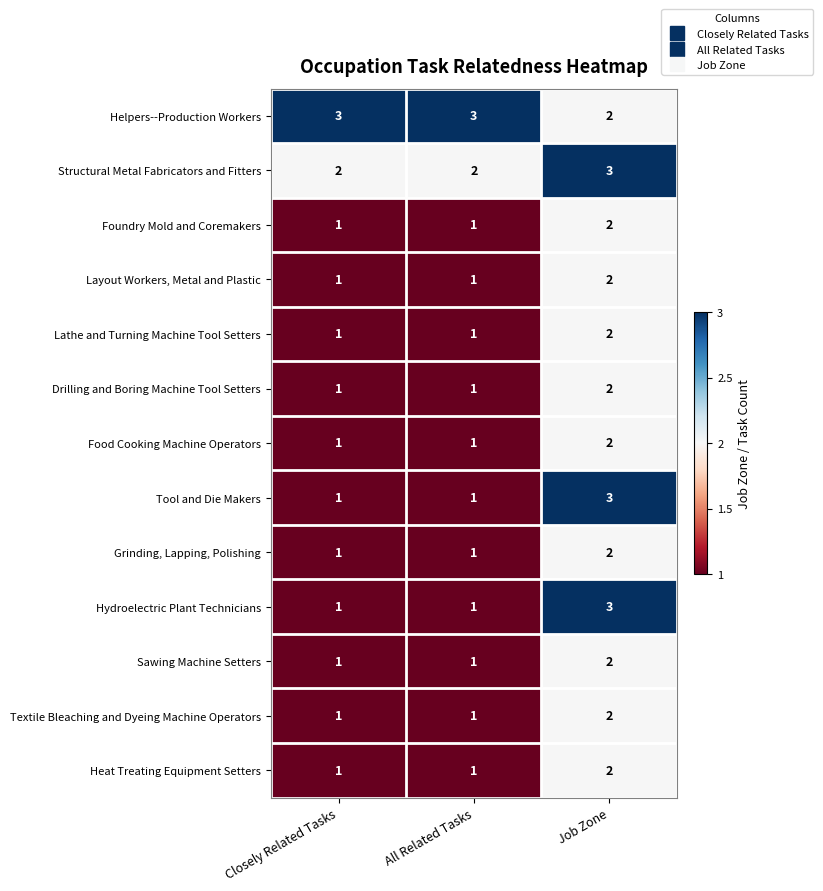

At which category is the sum across all series the highest?

Job Zone